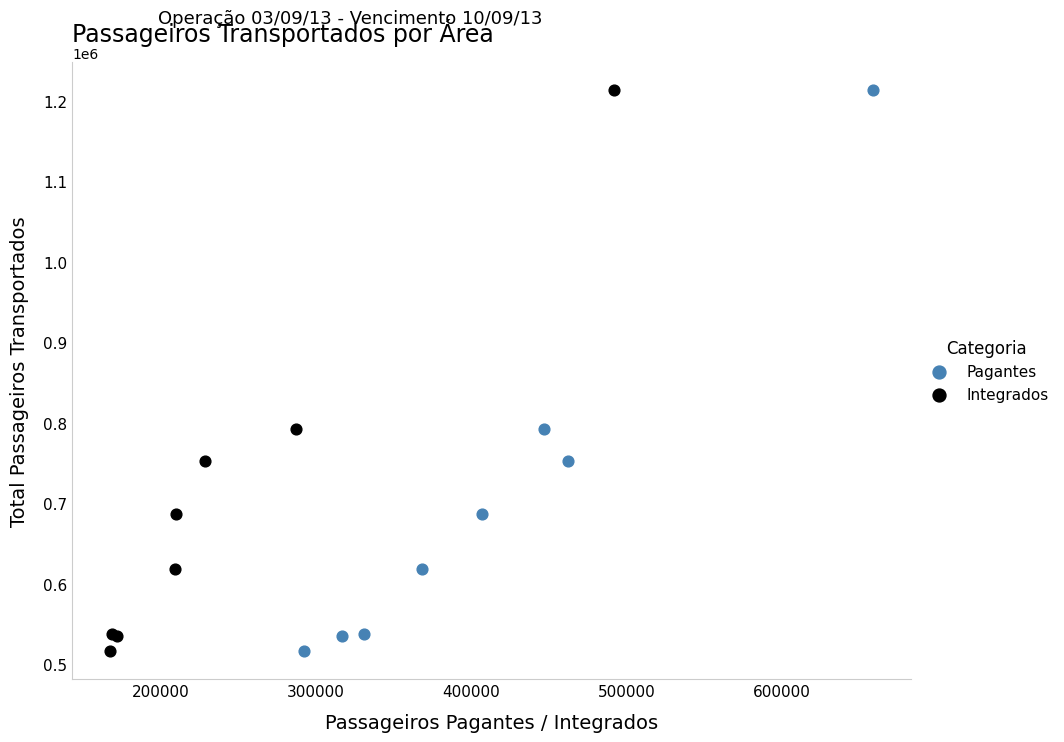

What are all the series names shown in the legend?

Pagantes, Integrados